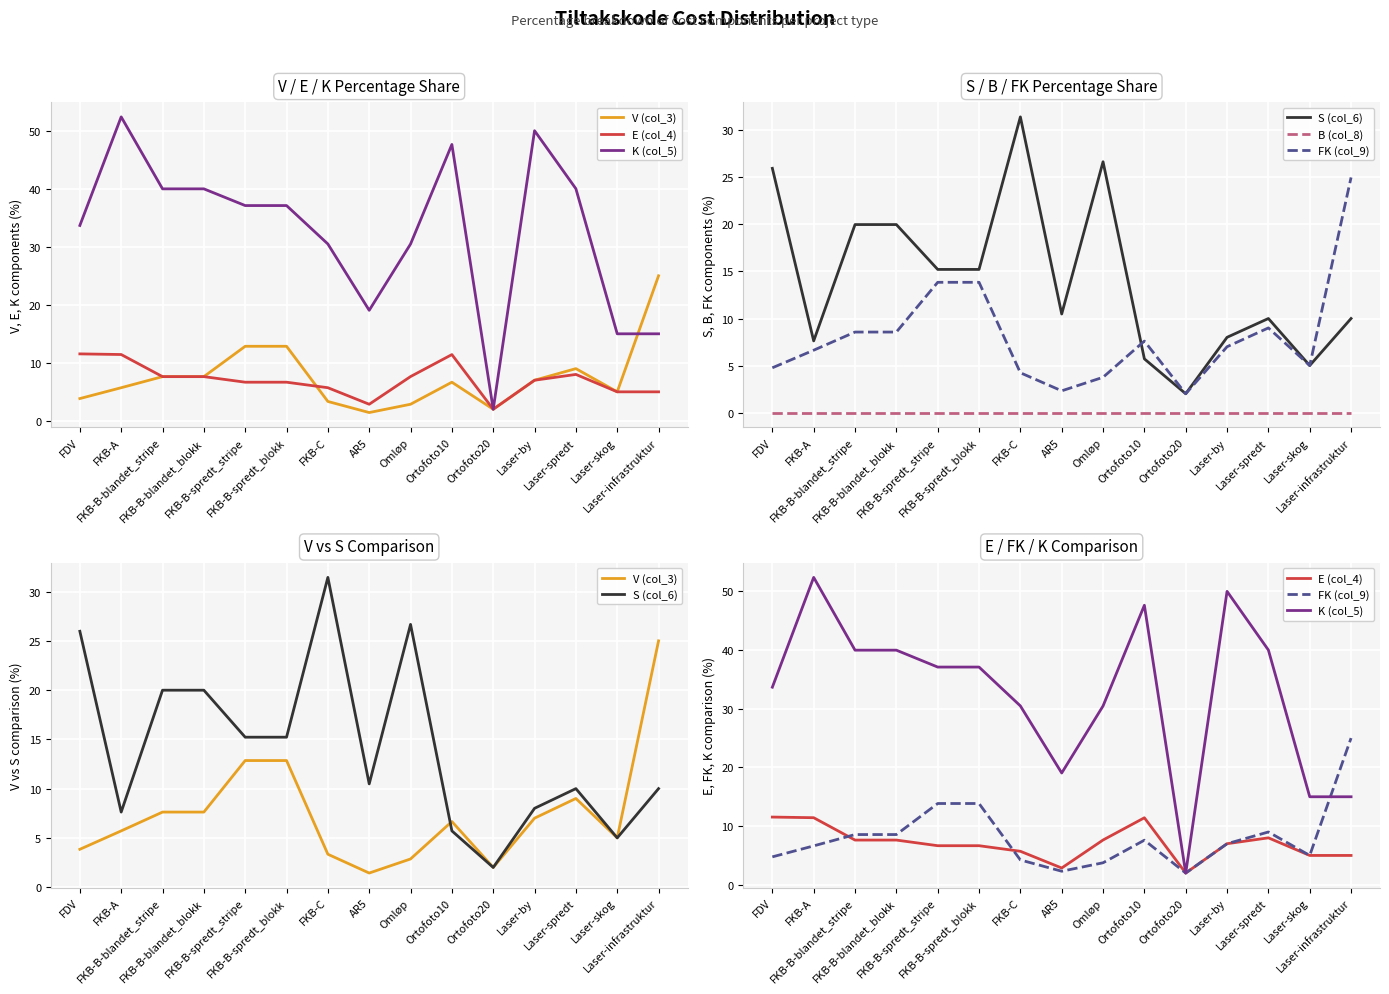

Between FKB-B-blandet_blokk and Laser-spredt, which is larger?

Laser-spredt